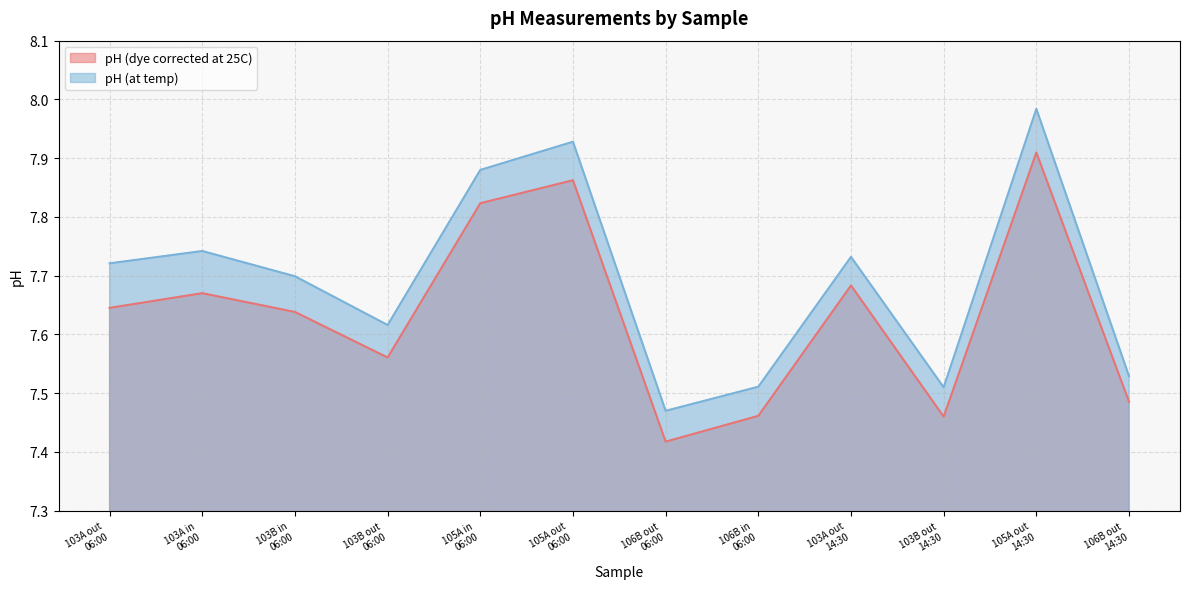

What is the spread (max minus min) of values at 105A out
14:30?

0.1